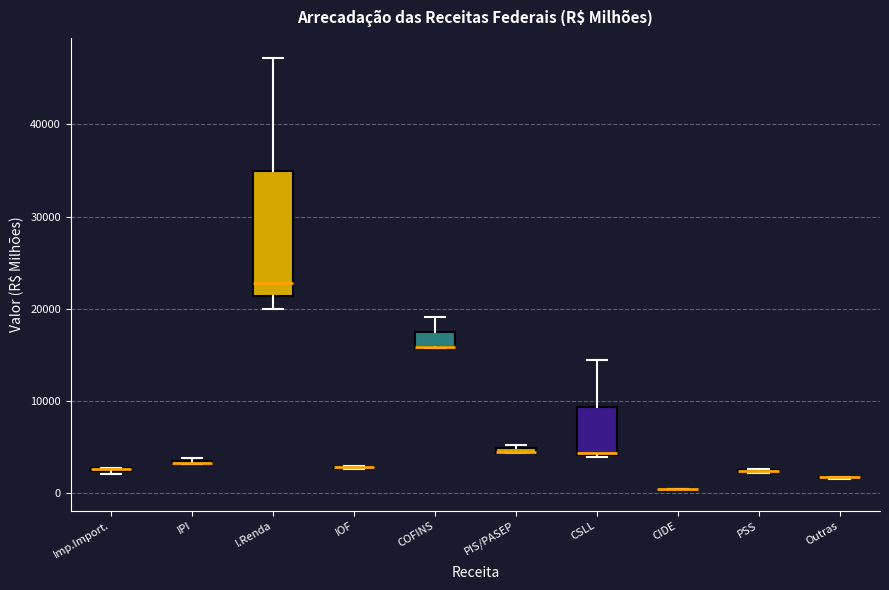

Comparing the boxes themselves (not the whiskers), which one is the tallest?

I.Renda